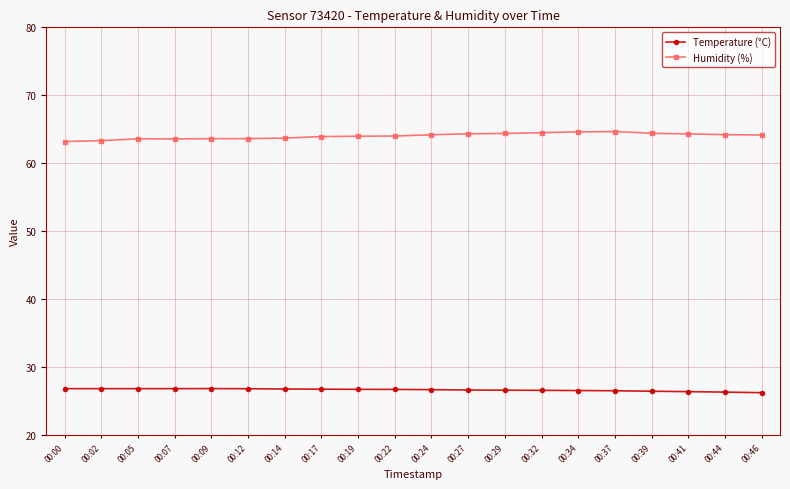

True or false: Humidity (%) and Temperature (°C) intersect in this chart.

False